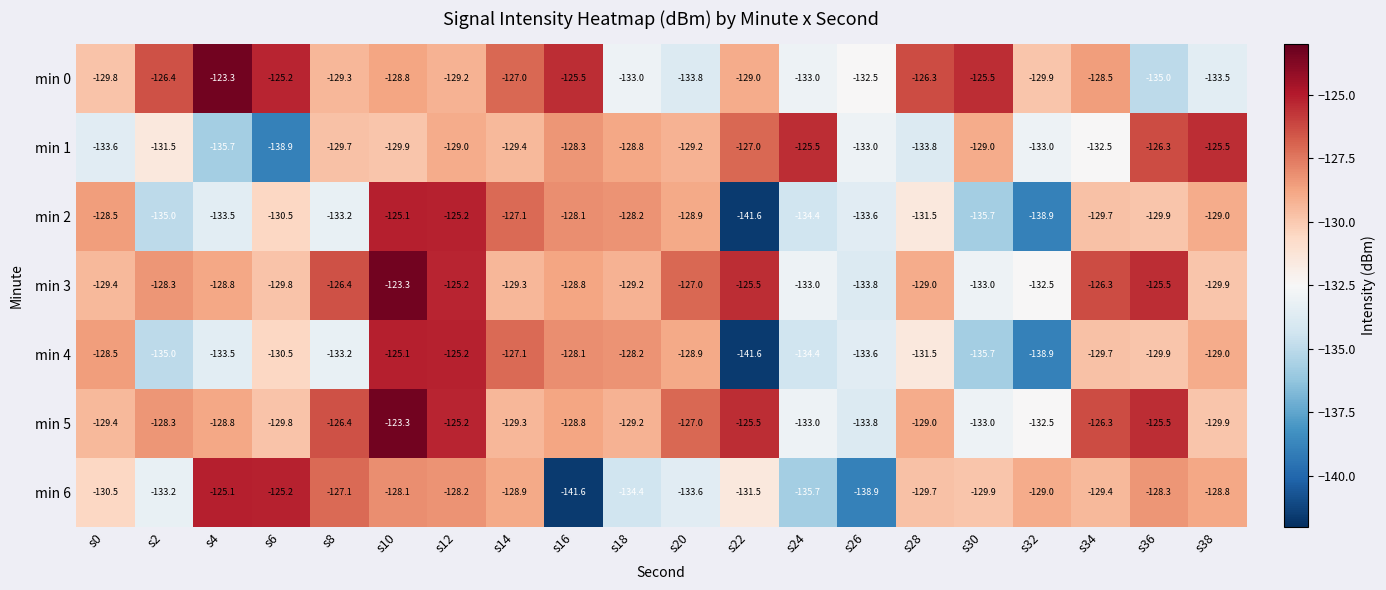

What is the sum of all min 4 values?

-2627.6